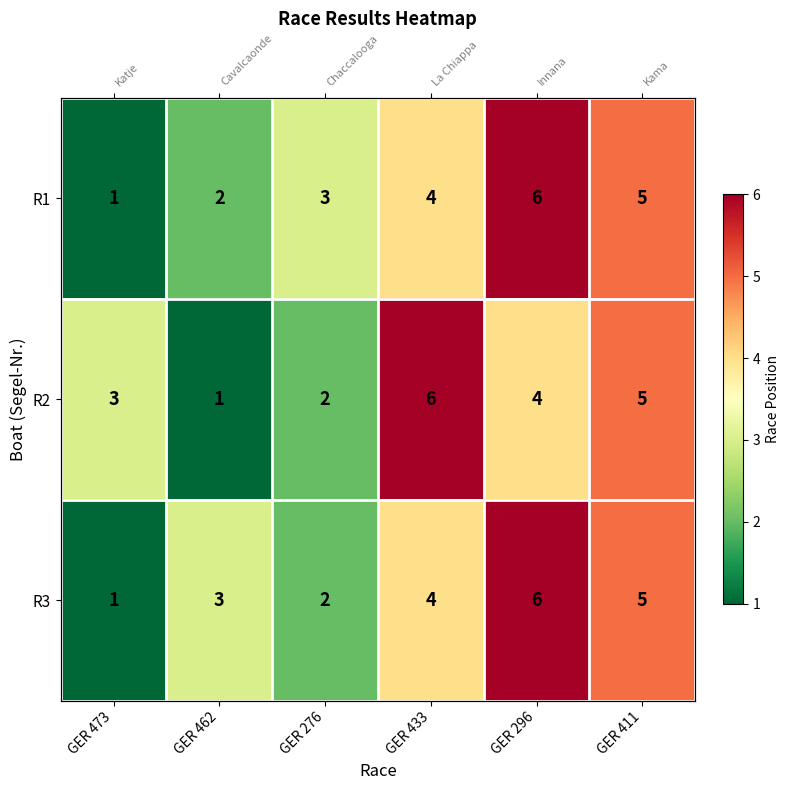

What is the sum of the R2 values at GER 433 and GER 276?

8